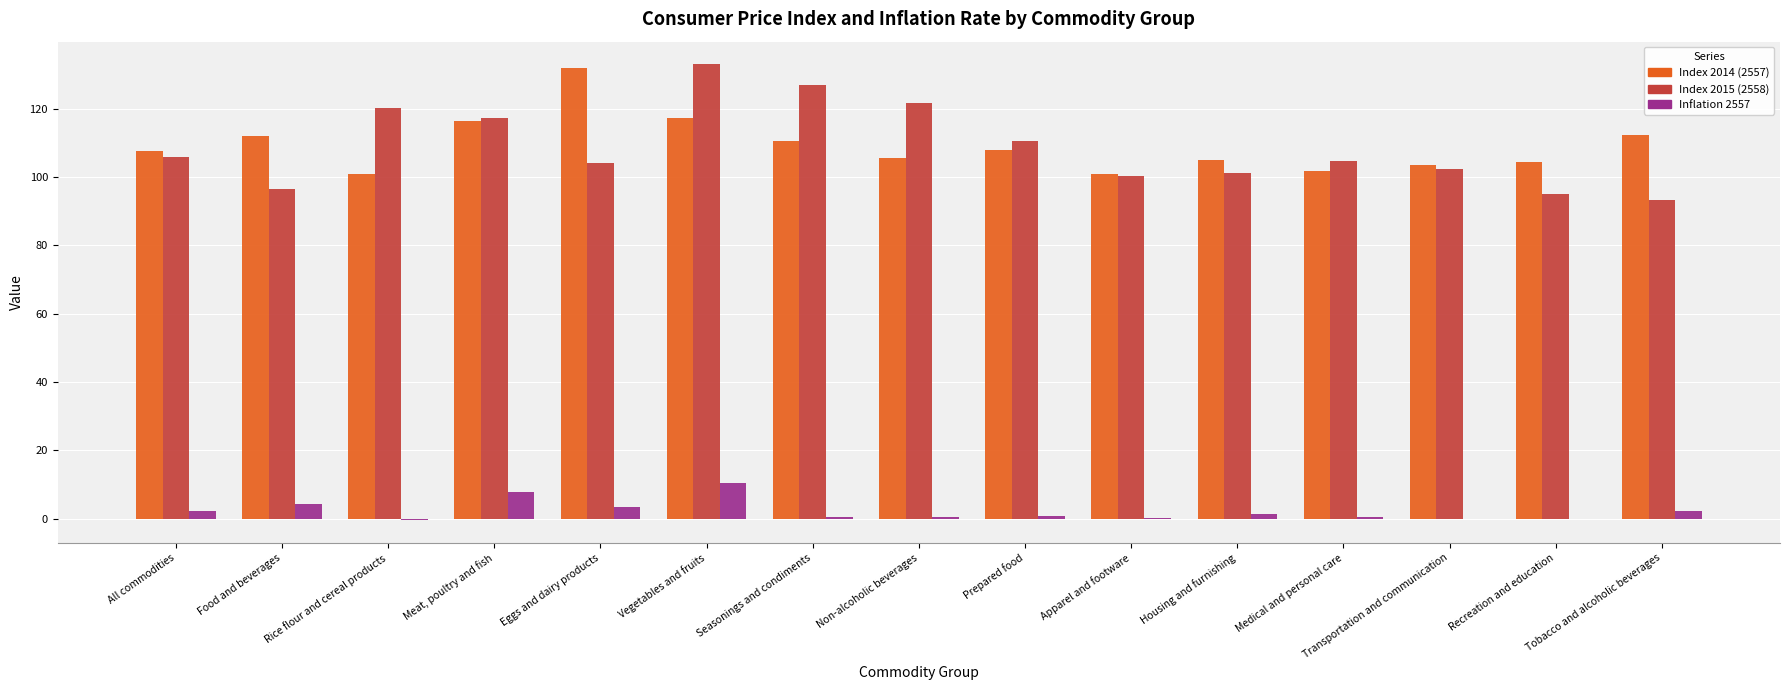

At which label does Index 2014 (2557) reach its peak?

Eggs and dairy products